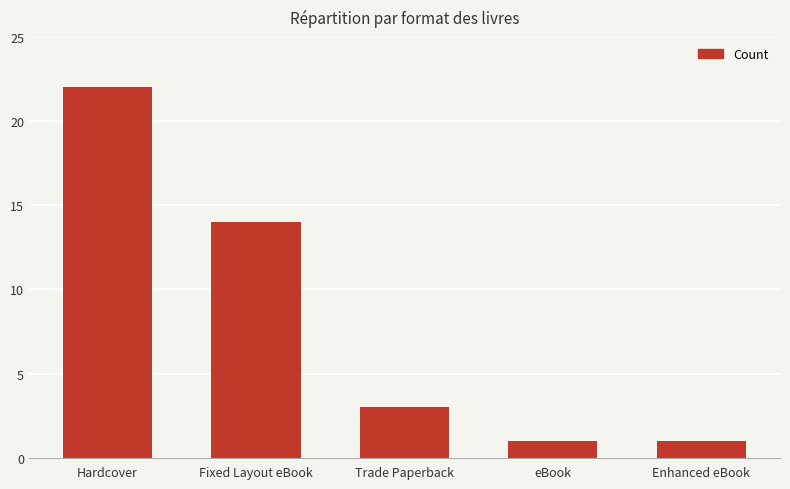

Reading right to left, list all the values displayed in this chart.

1	1	3	14	22